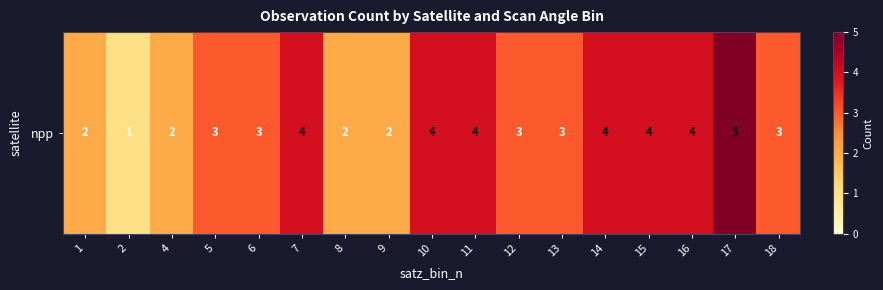

What is the smallest value displayed?

1